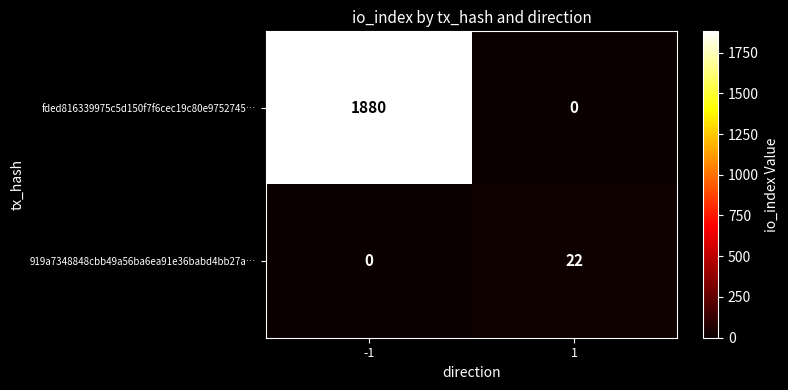

What is the sum of all 919a7348848cbb49a56ba6ea91e36babd4bb27a… values?

22